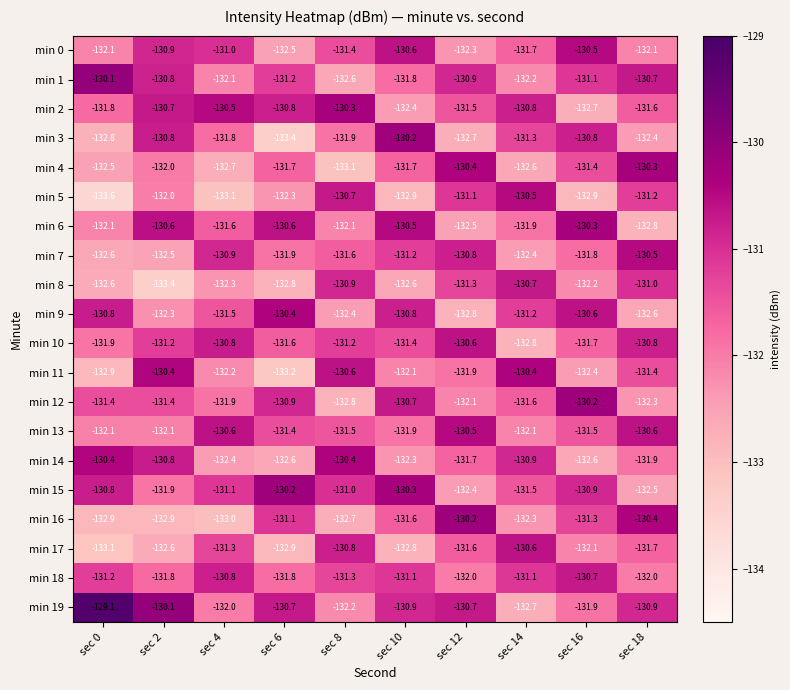

What is the average value of the min 17 series?

-131.9